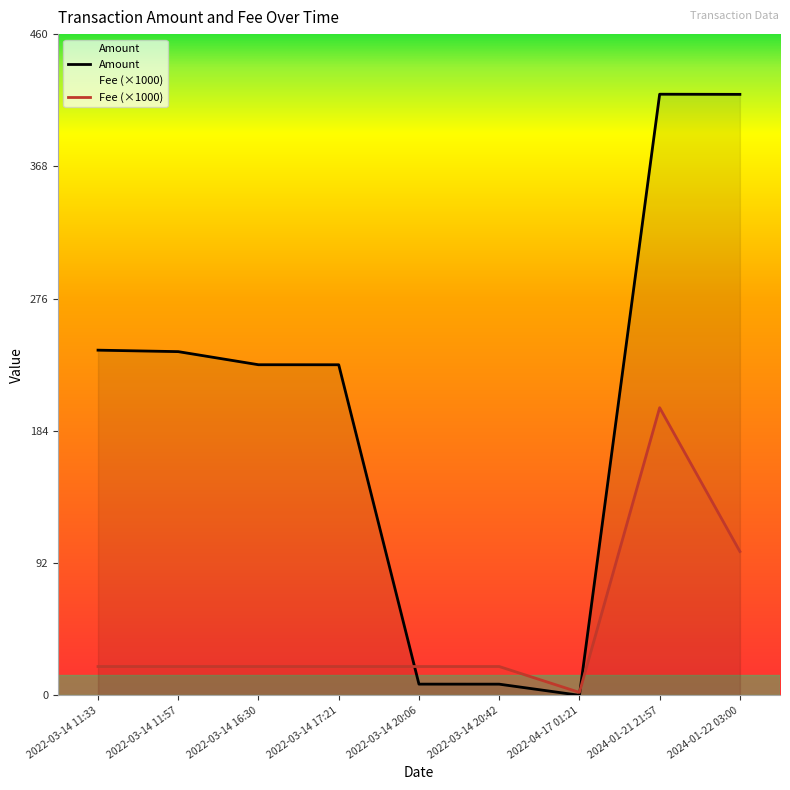

What is the label of the 6th point from the right?

2022-03-14 17:21